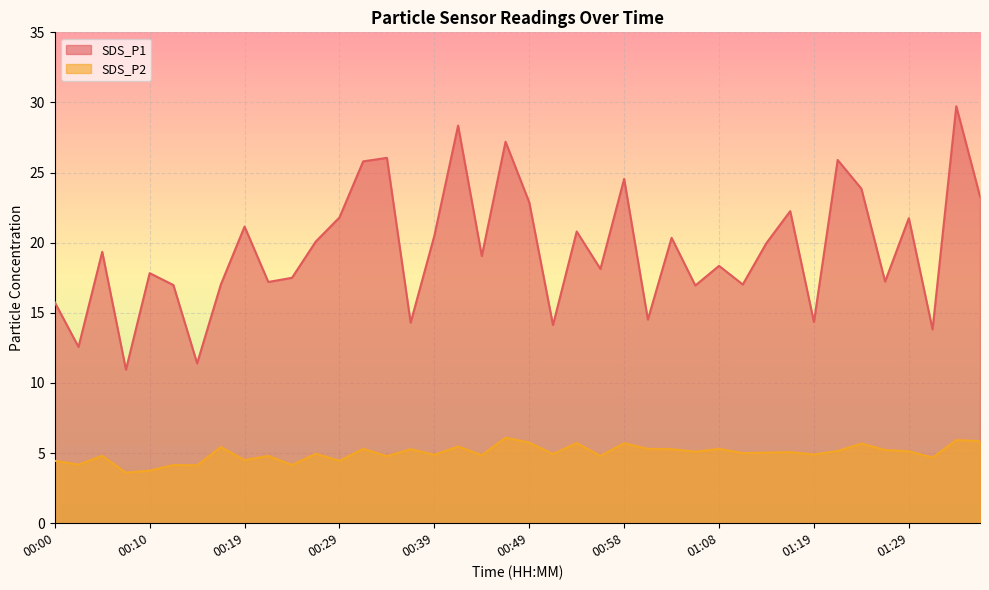

Reading left to right, extract all data points from this chart.

SDS_P1: 00:00=15.8	00:02=12.6	00:05=19.4	00:07=10.9	00:10=17.8	00:12=17.0	00:15=11.4	00:17=17.0	00:19=21.1	00:22=17.2	00:24=17.5	00:27=20.1	00:29=21.8	00:32=25.8	00:34=26.1	00:36=14.3	00:39=20.5	00:41=28.4	00:44=19.1	00:46=27.2	00:49=22.9	00:51=14.1	00:53=20.8	00:56=18.1	00:58=24.6	01:01=14.5	01:03=20.4	01:06=16.9	01:08=18.4	01:11=17.0	01:13=20.0	01:16=22.2	01:19=14.3	01:22=25.9	01:24=23.9	01:27=17.2	01:29=21.8	01:32=13.8	01:34=29.7	01:36=23.3
SDS_P2: 00:00=4.5	00:02=4.2	00:05=4.8	00:07=3.6	00:10=3.8	00:12=4.2	00:15=4.1	00:17=5.4	00:19=4.5	00:22=4.8	00:24=4.2	00:27=5.0	00:29=4.5	00:32=5.3	00:34=4.8	00:36=5.3	00:39=4.9	00:41=5.5	00:44=4.8	00:46=6.1	00:49=5.8	00:51=4.9	00:53=5.7	00:56=4.8	00:58=5.7	01:01=5.3	01:03=5.3	01:06=5.1	01:08=5.3	01:11=5.0	01:13=5.0	01:16=5.1	01:19=4.9	01:22=5.2	01:24=5.7	01:27=5.2	01:29=5.1	01:32=4.7	01:34=5.9	01:36=5.8